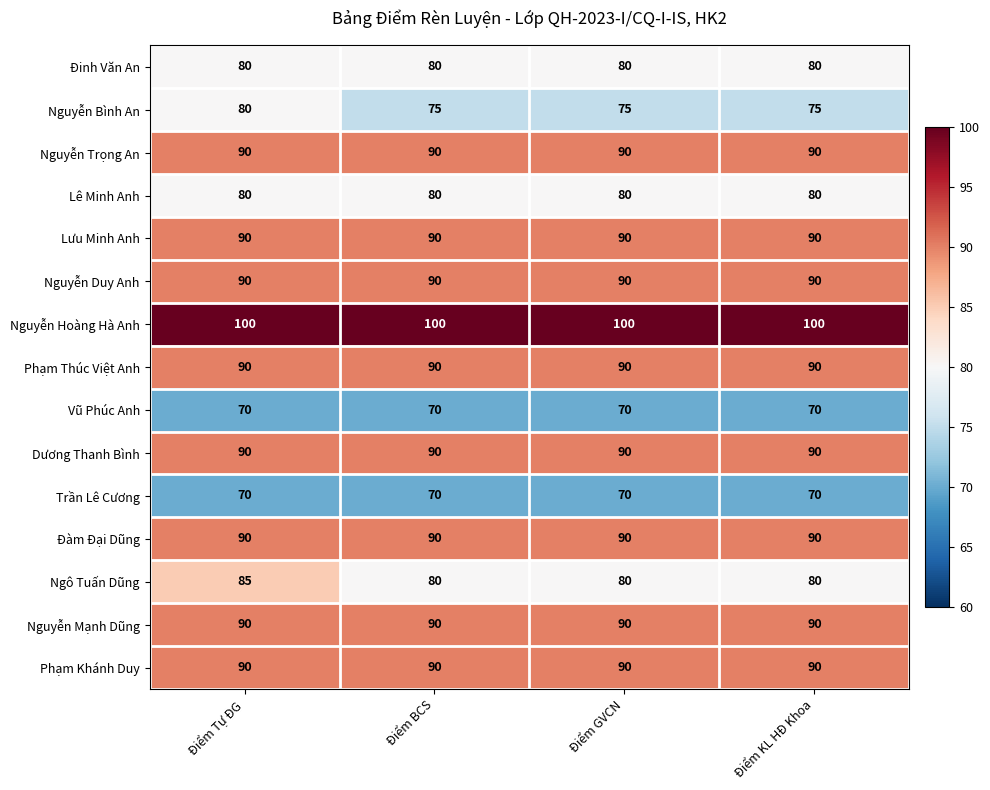

How many distinct data groups are displayed?

15